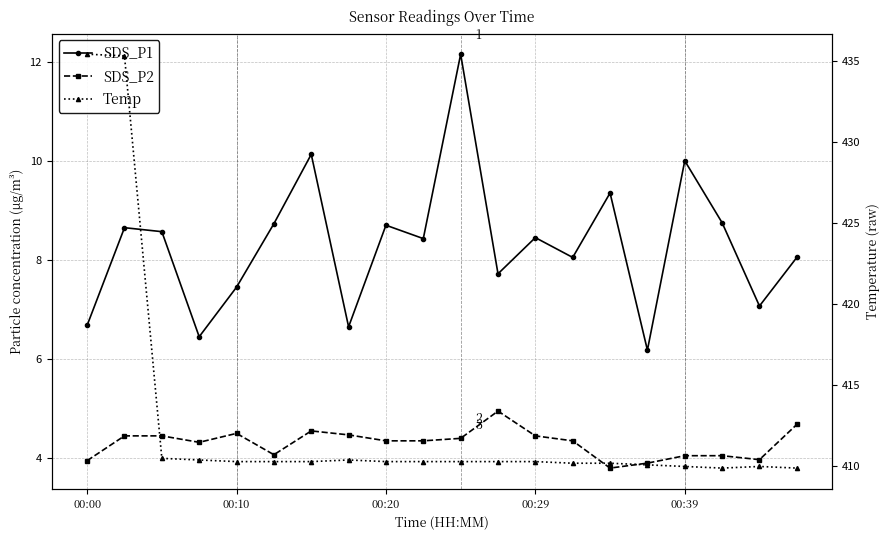

Which series has the largest range (max minus min)?

Temp